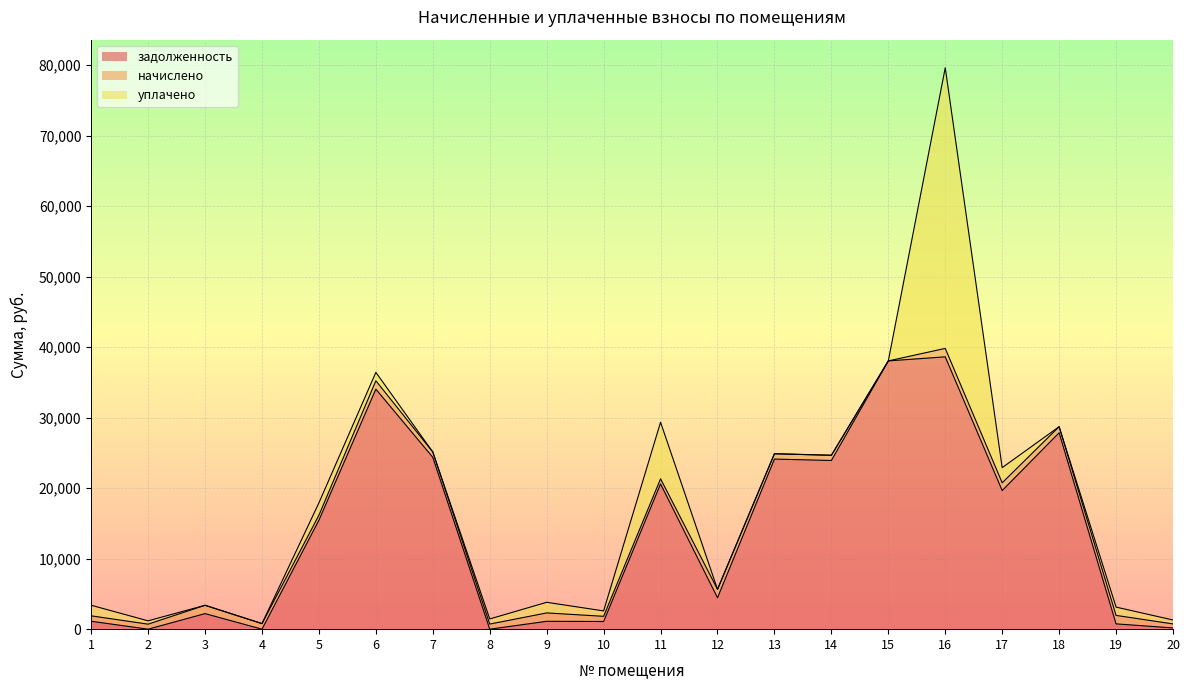

At which category is the sum across all series the highest?

16